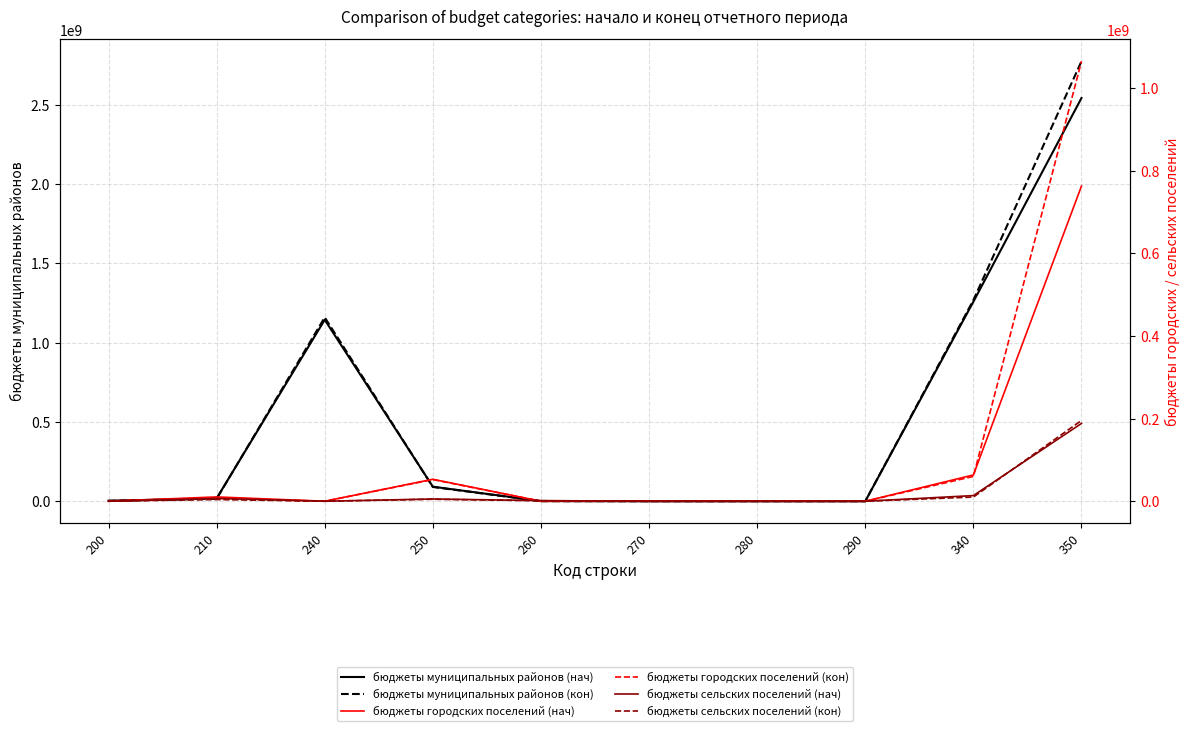

Reading right to left, list all the values displayed in this chart.

бюджеты муниципальных районов (нач): 2543169290.6	1258358005.8	0.0	0.0	10000.0	1259077.6	91724607.0	1144456513.5	17977994.4	2929813.4
бюджеты муниципальных районов (кон): 2775270687.3	1268424132.5	0.0	0.0	10000.0	438617.7	90037621.5	1159585263.7	15522109.1	2830520.4
бюджеты городских поселений (нач): 763185587.3	63648820.7	0.0	0.0	0.0	0.0	53210555.5	0.0	10438265.2	0.0
бюджеты городских поселений (кон): 1065420712.0	60143958.1	0.0	0.0	0.0	49433.3	52409010.5	0.0	6766770.5	918743.8
бюджеты сельских поселений (нач): 188387675.2	13679940.7	0.0	0.0	0.0	1524927.7	5445741.2	0.0	6678951.9	30320.0
бюджеты сельских поселений (кон): 195630051.9	10090720.2	0.0	0.0	0.0	1181941.1	4782229.5	0.0	4095769.6	30780.0